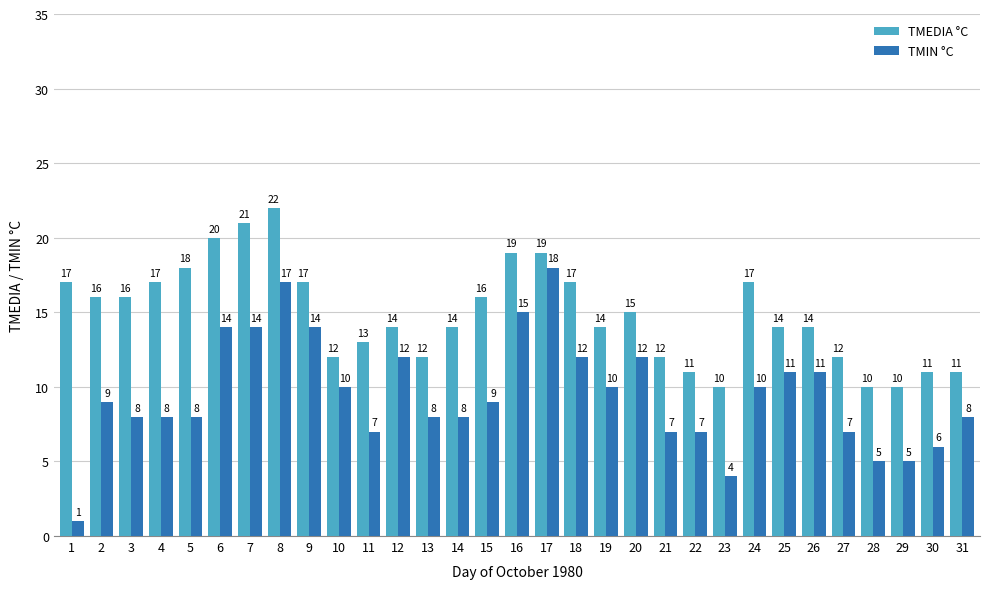

Which series has the largest range (max minus min)?

TMIN °C